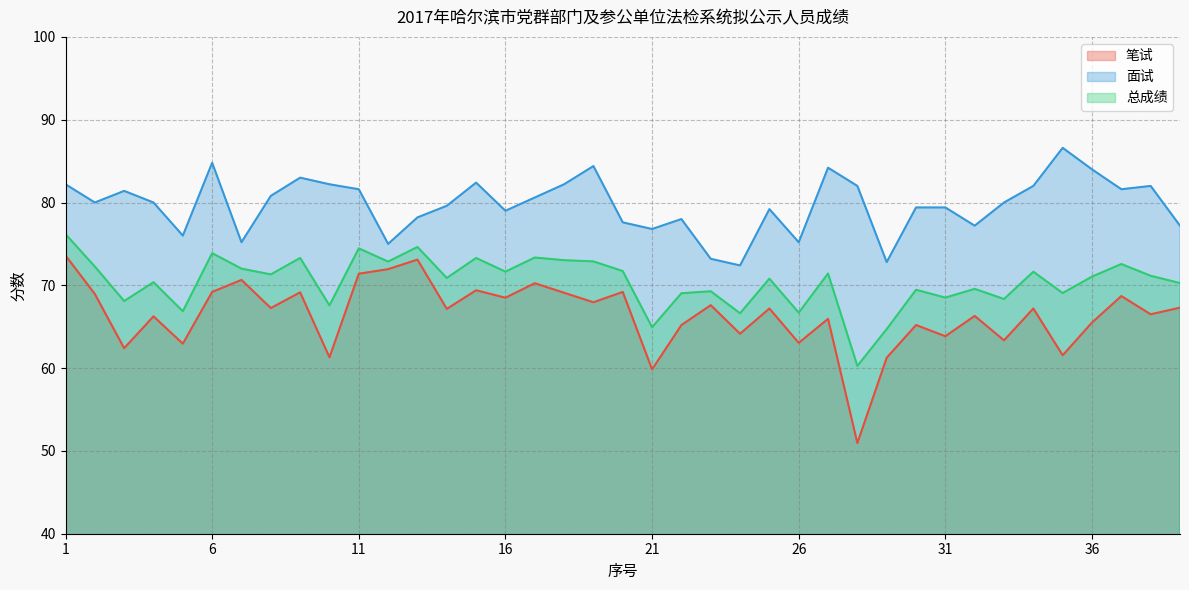

Which series changed the most between 9 and 38?

笔试